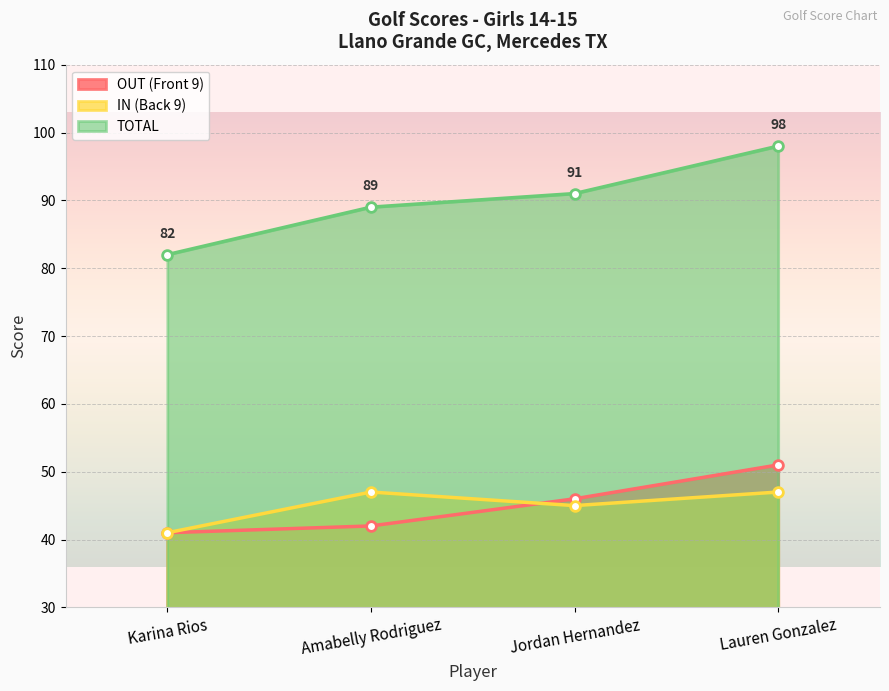

How many OUT (Front 9) values are between 42 and 51?

3